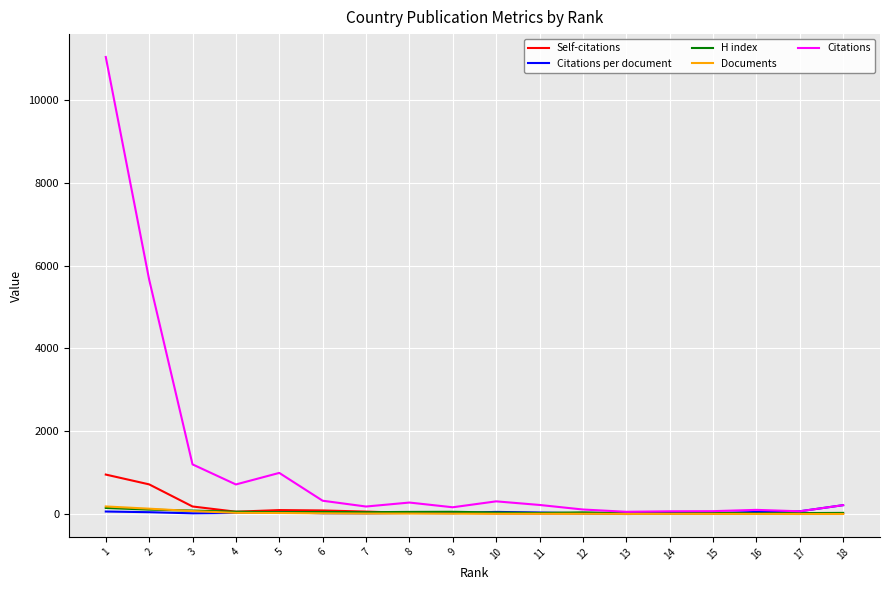

Which series has the largest range (max minus min)?

Citations